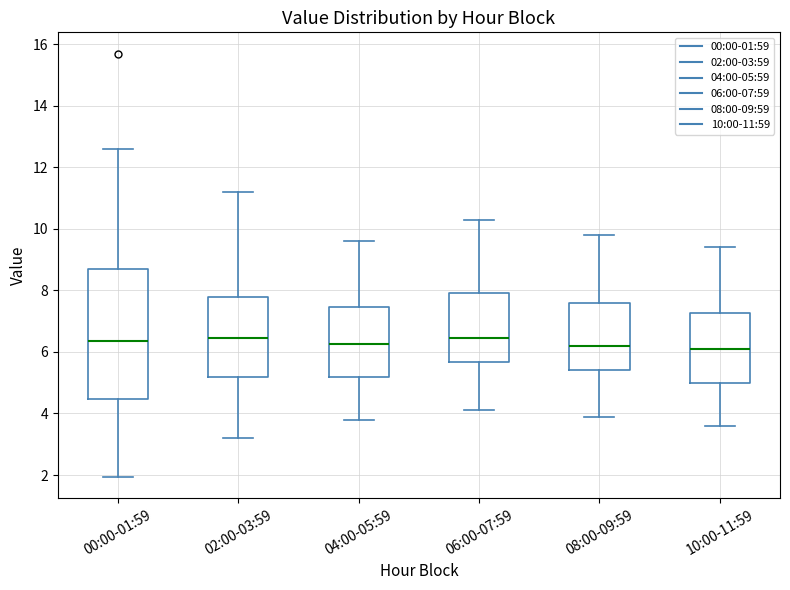

Reading left to right, read every box against the y-axis: the position of its median line, the range the box covers, and the ends of its whiskers. The values are not printed on the chart, so give them approximately, as read against the axis.

00:00-01:59: median 6.4, box 4.4 to 8.6, whiskers 2.0 to 12.6
02:00-03:59: median 6.4, box 5.2 to 7.8, whiskers 3.2 to 11.2
04:00-05:59: median 6.2, box 5.2 to 7.4, whiskers 3.8 to 9.6
06:00-07:59: median 6.4, box 5.6 to 8.0, whiskers 4.2 to 10.4
08:00-09:59: median 6.2, box 5.4 to 7.6, whiskers 4.0 to 9.8
10:00-11:59: median 6.2, box 5.0 to 7.2, whiskers 3.6 to 9.4